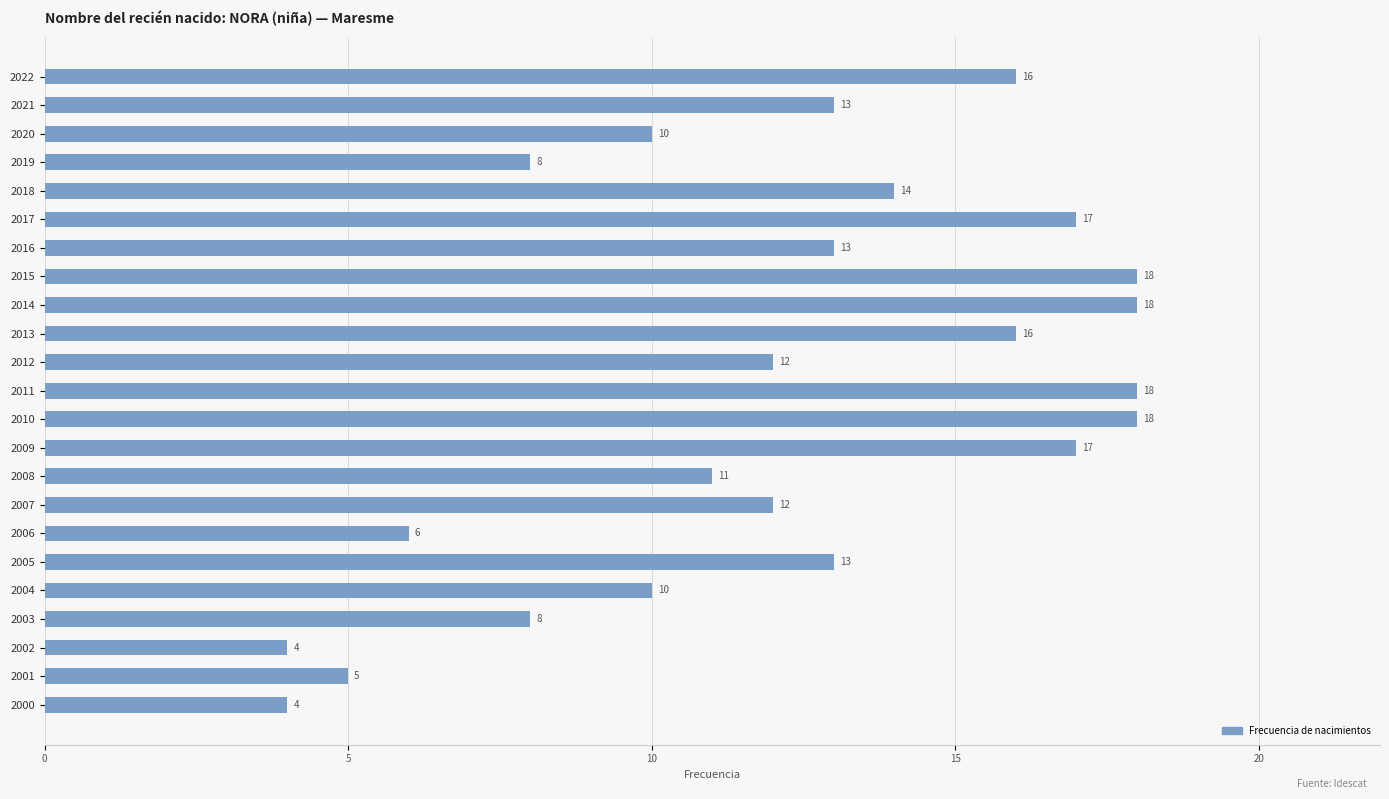

What is the average value?

12